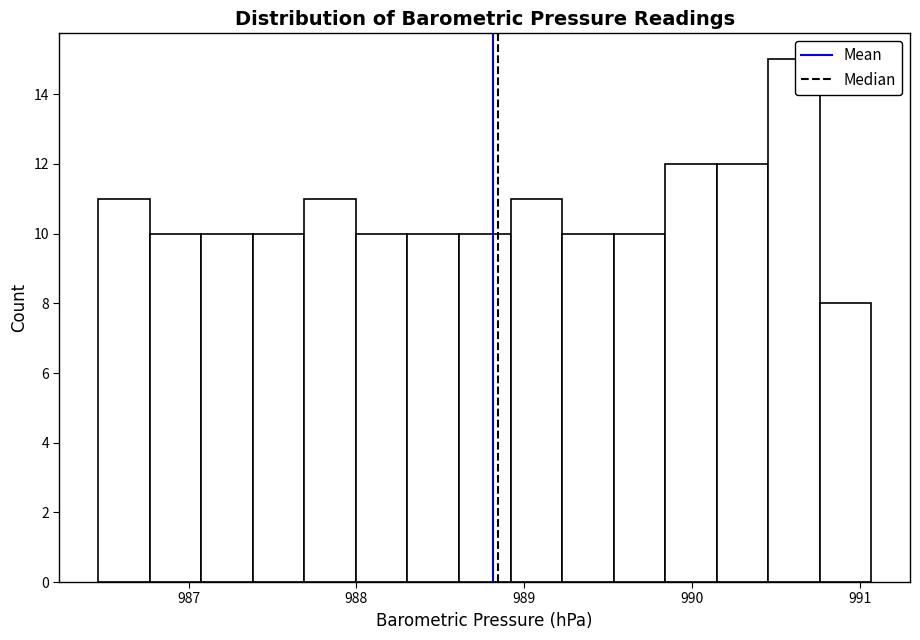

Around what value on the x-axis is the tallest bar? Give the approximate position of its centre, as read against the axis.

990.6